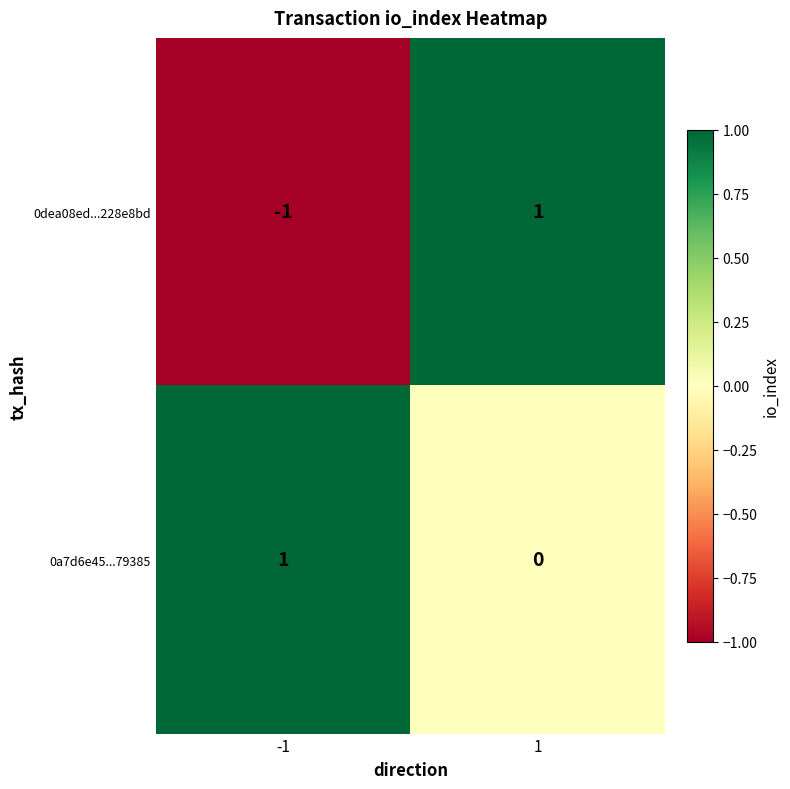

How many categories are shown in the chart?

2